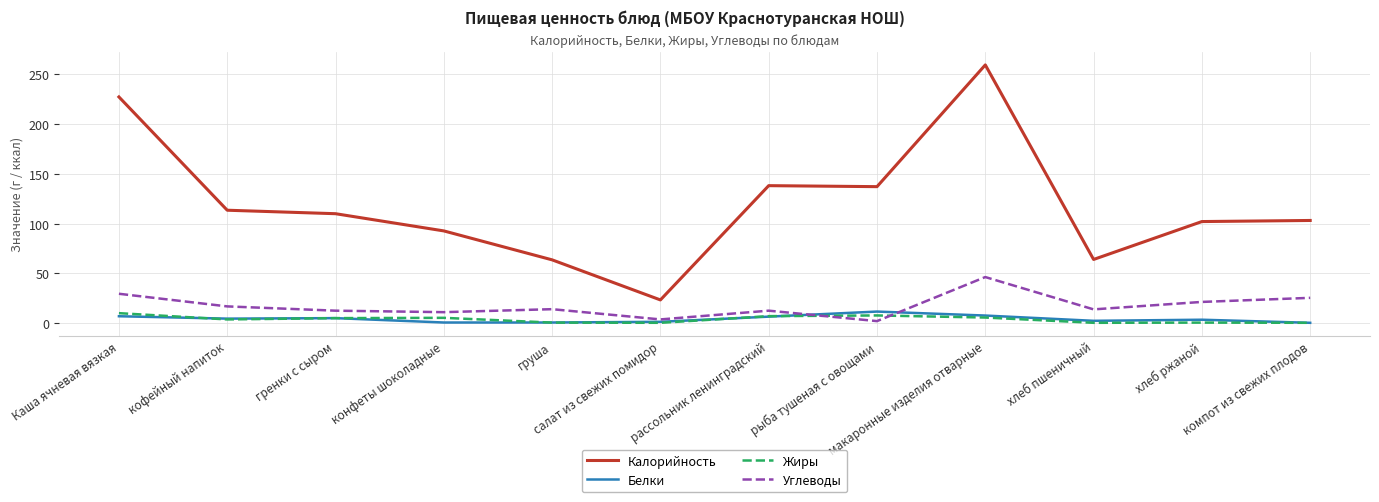

Read the Белки value at груша.

0.5